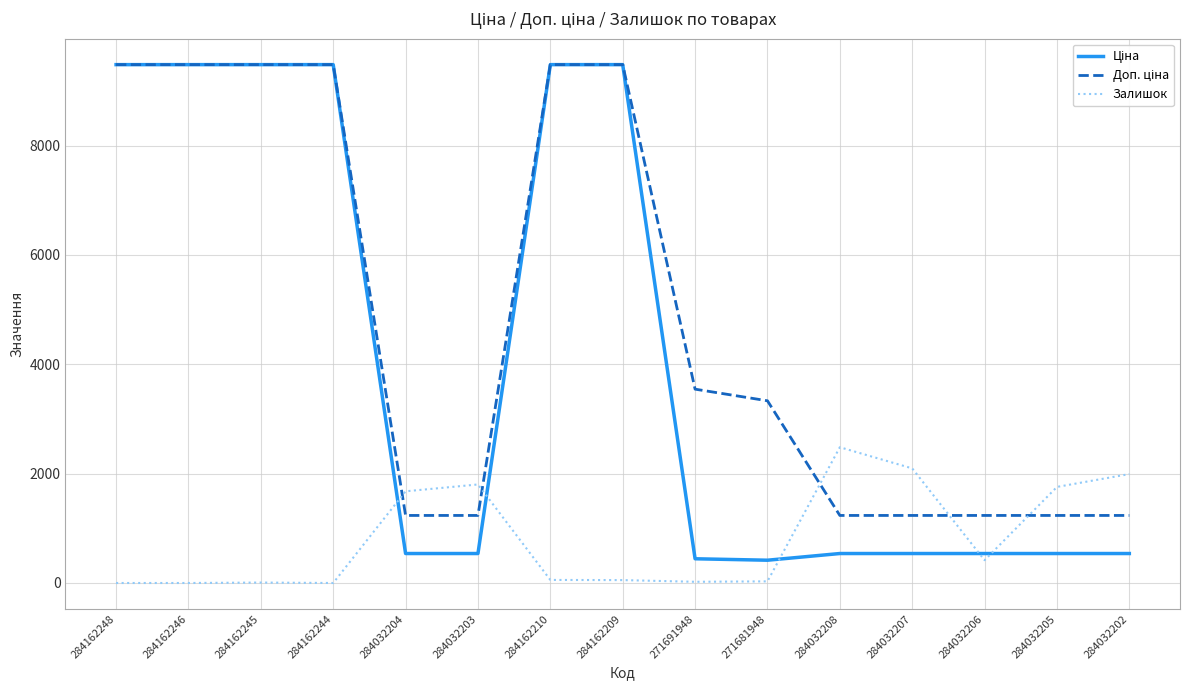

What is the total value across all series at 284032204?

3451.4